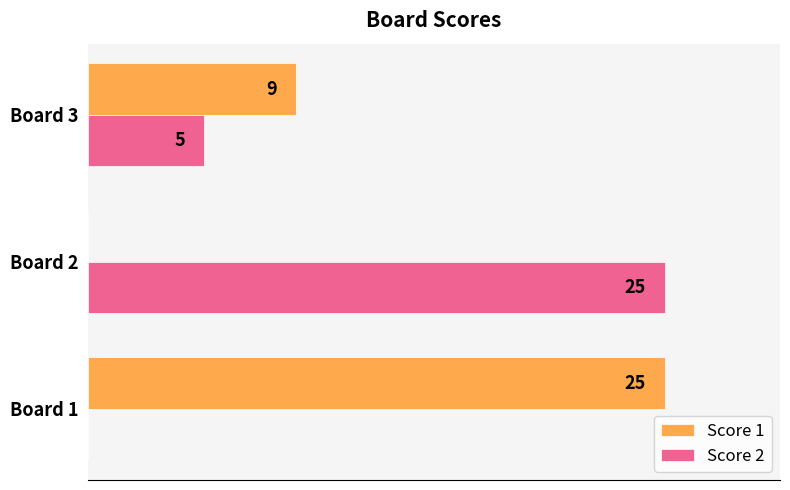

Is the value of Score 1 at Board 2 greater than the value of Score 2 at Board 3?

No